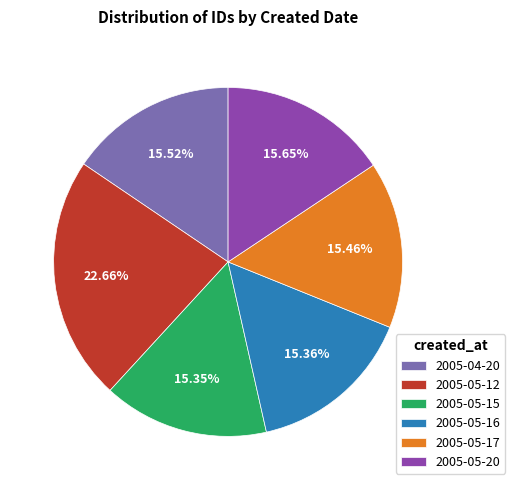

How many slices are in this pie chart?

6